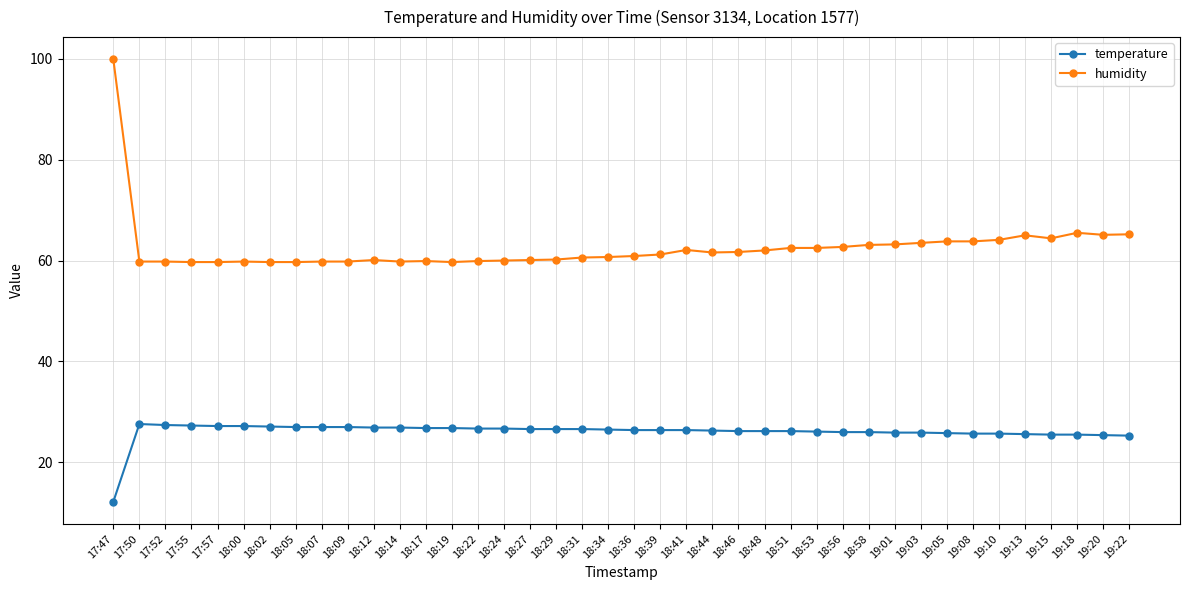

What is the difference between the maximum and minimum values in the temperature series?

15.4